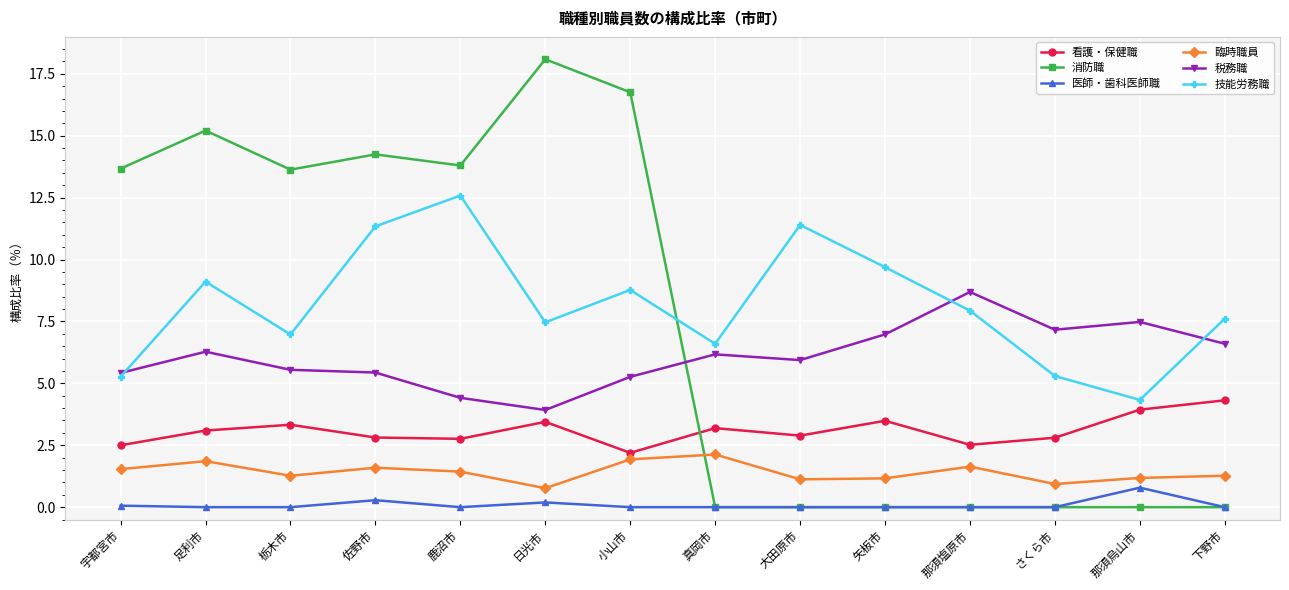

Count the number of categories in the chart.

14